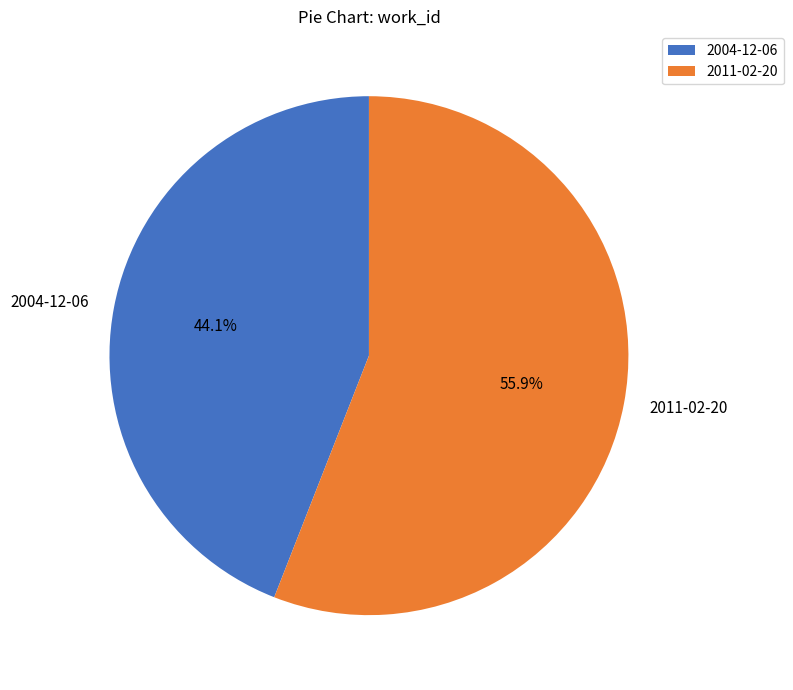

What is the smallest slice in the pie chart?

2004-12-06